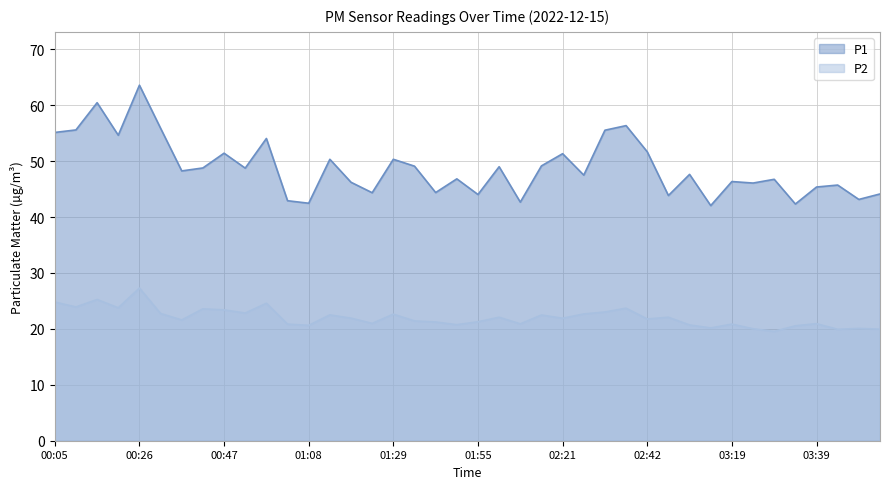

Is the value of P1 at 00:37 greater than the value of P2 at 03:29?

Yes